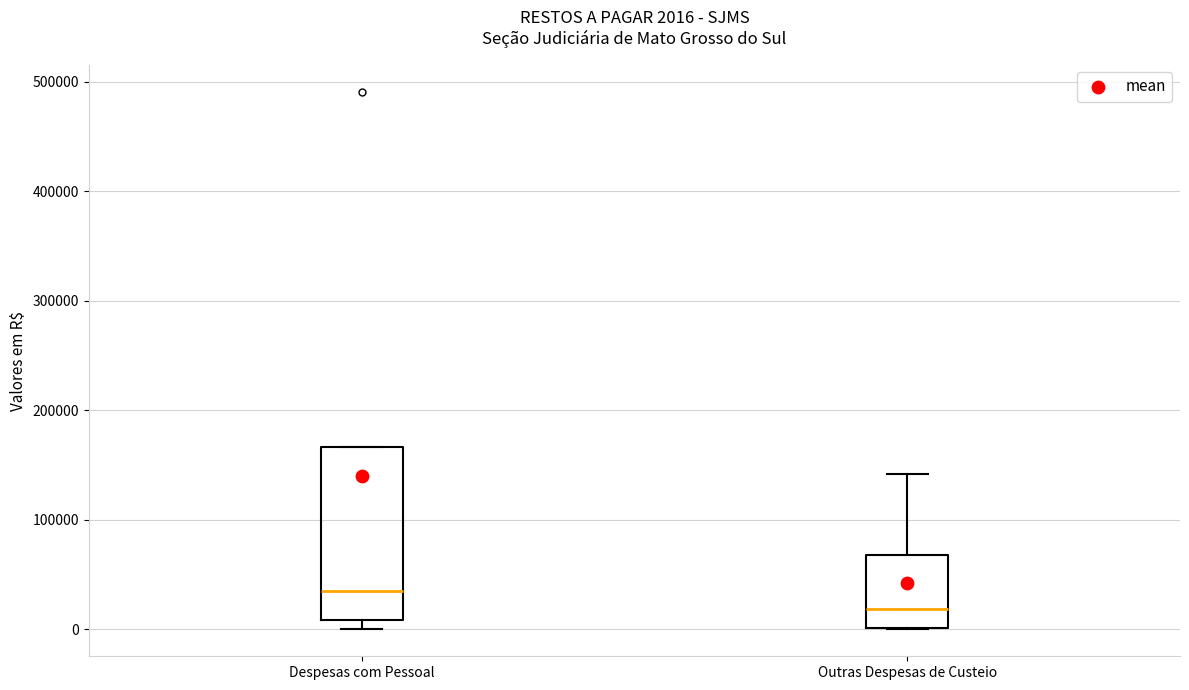

Comparing the boxes themselves (not the whiskers), which one is the tallest?

Despesas com Pessoal